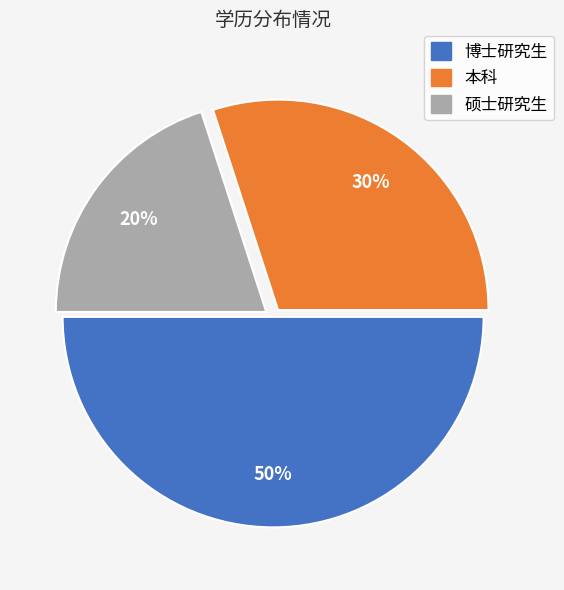

Approximately how many times larger is the value at 博士研究生 compared to 本科?

1.7